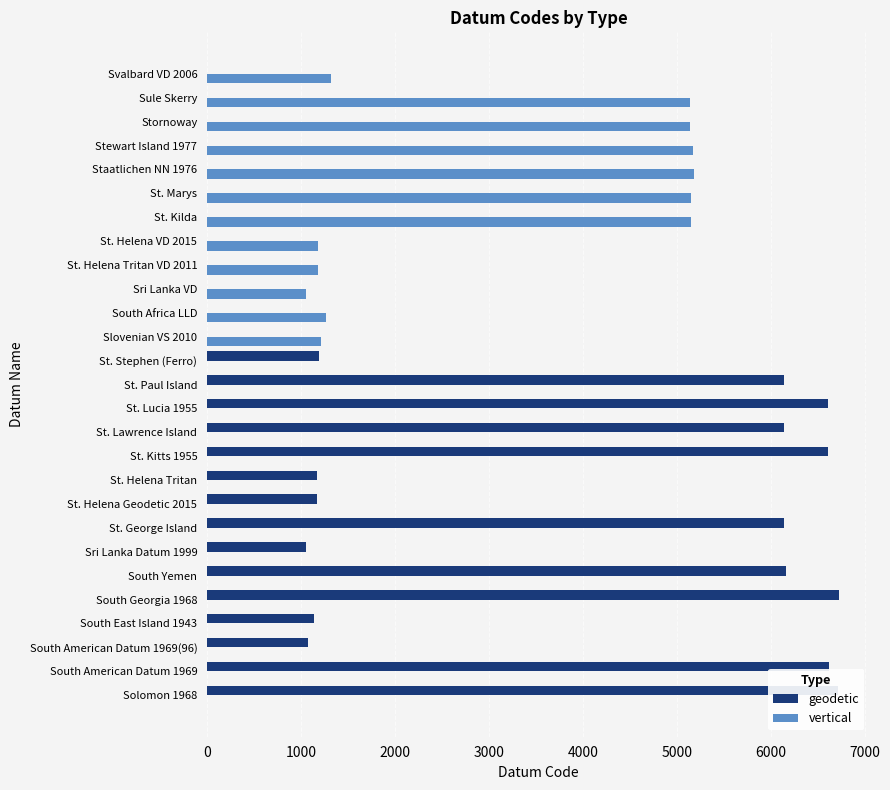

Which series has the largest total across all categories?

geodetic